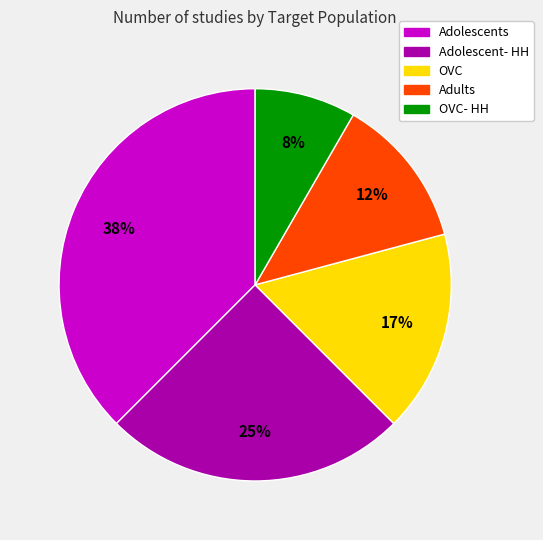

Is there a majority slice in this chart?

No